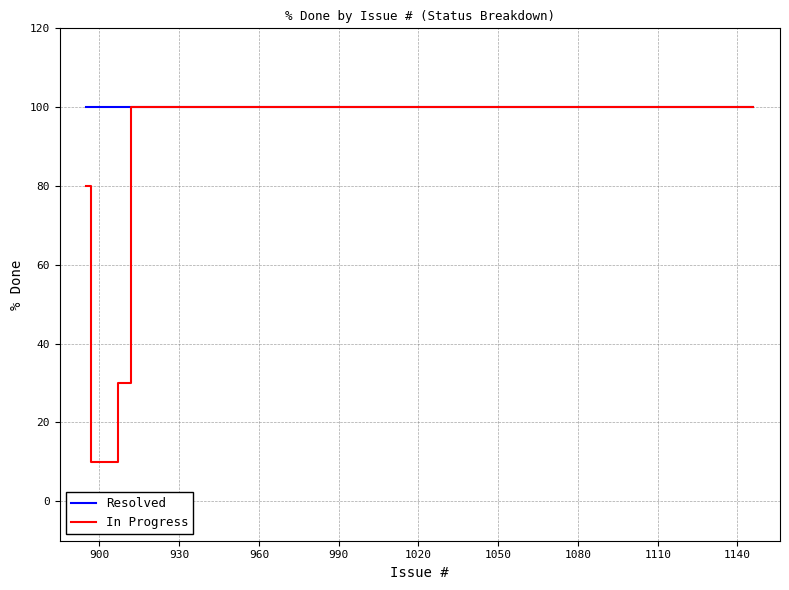

What is the minimum value for In Progress?

10